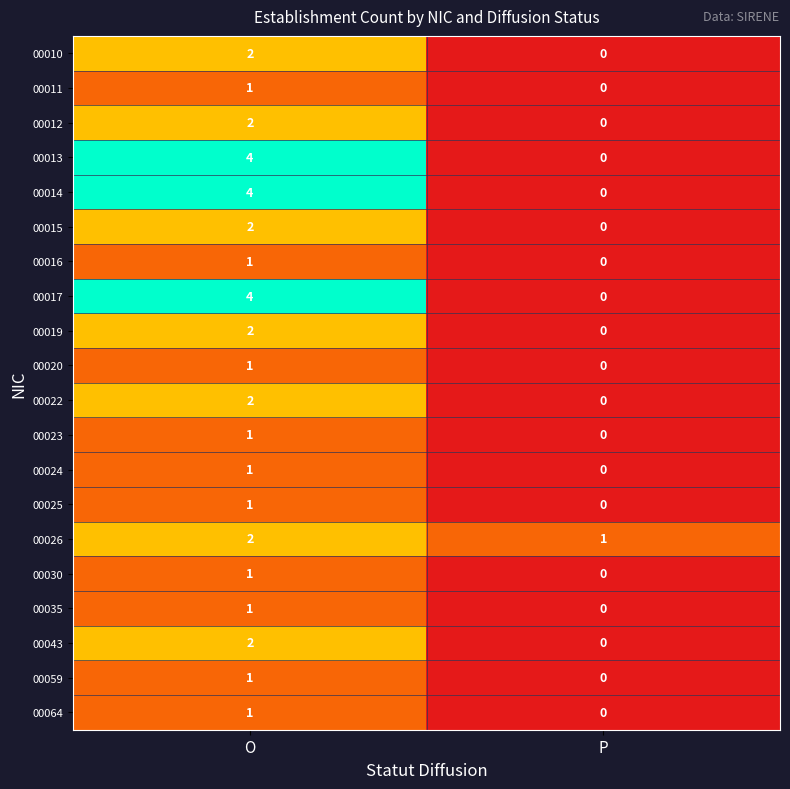

How many data points in 00025 are less than 1?

1